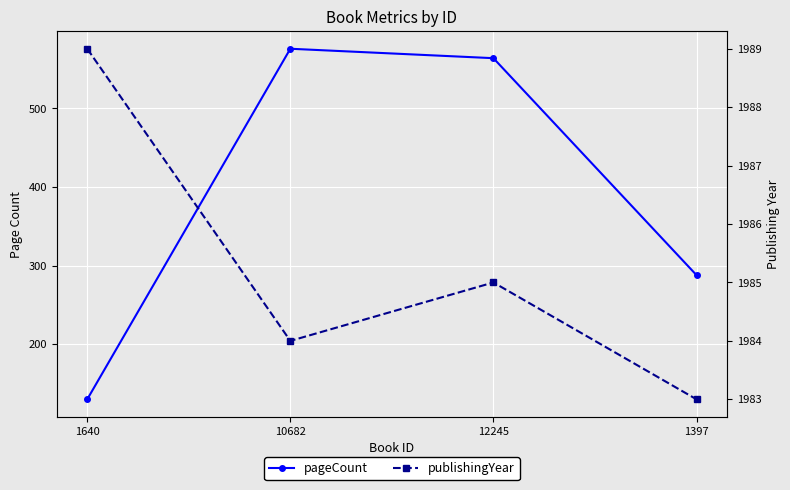

Between 1397 and 12245, which is larger?

12245